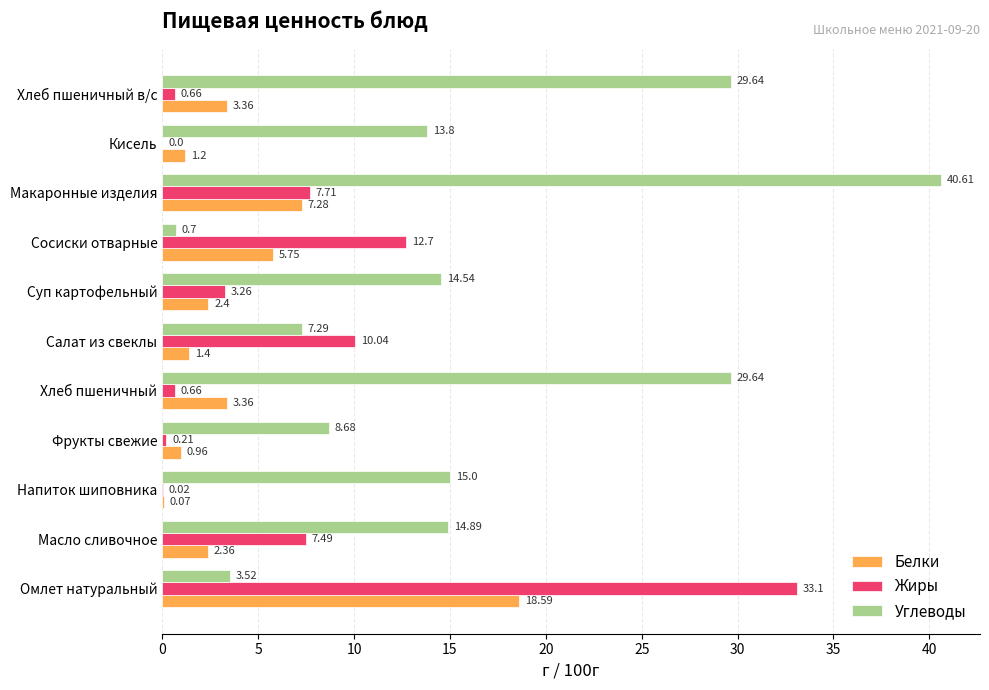

At which category is the sum across all series the highest?

Макаронные изделия